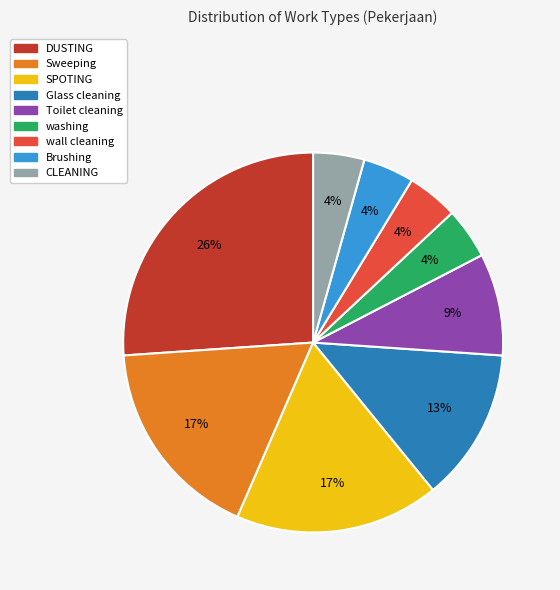

To the nearest percent, what portion does Toilet cleaning represent?

9%